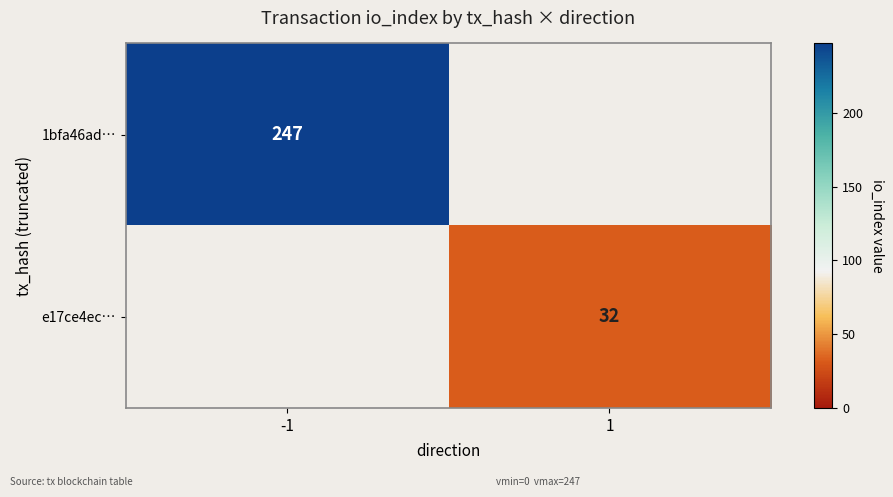

Is it true that e17ce4ec… equals 19 at 1?

False